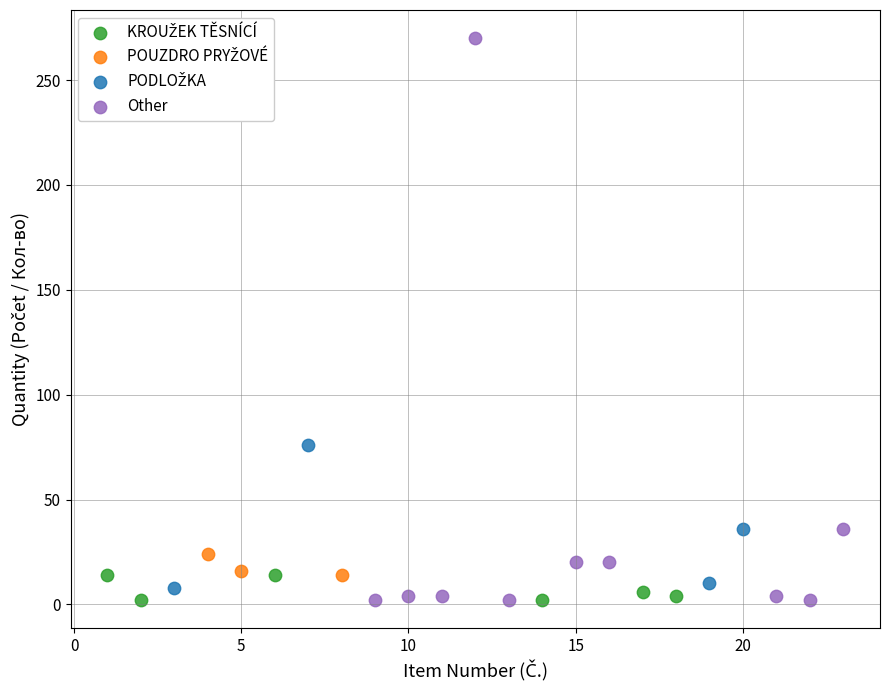

Which series has the widest spread of Y values?

Other